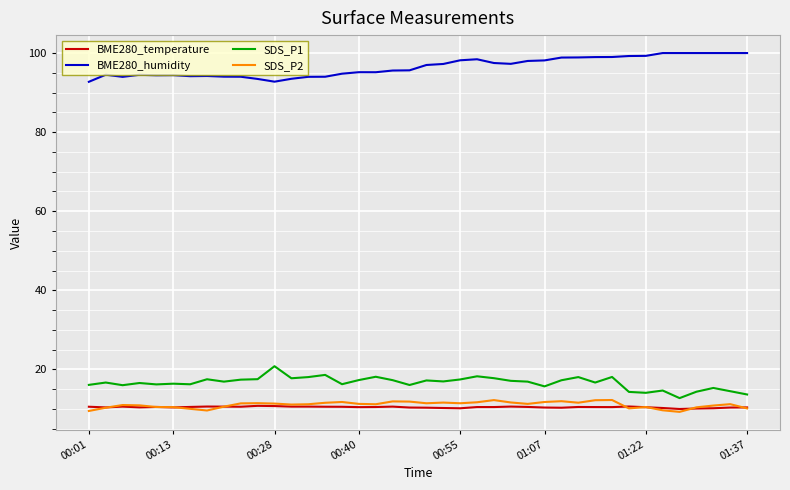

True or false: SDS_P2 and SDS_P1 intersect in this chart.

False